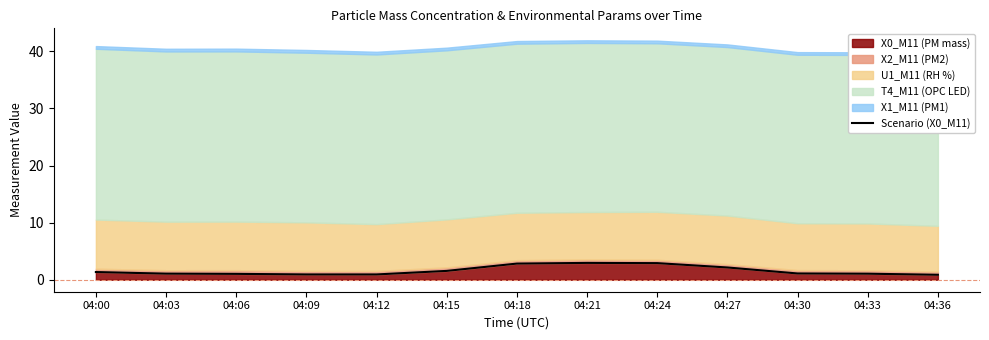

Reading right to left, what are all the values shown in this chart?

0.9	1.1	1.1	2.1	2.9	3.0	2.8	1.6	0.9	0.9	1.0	1.1	1.4